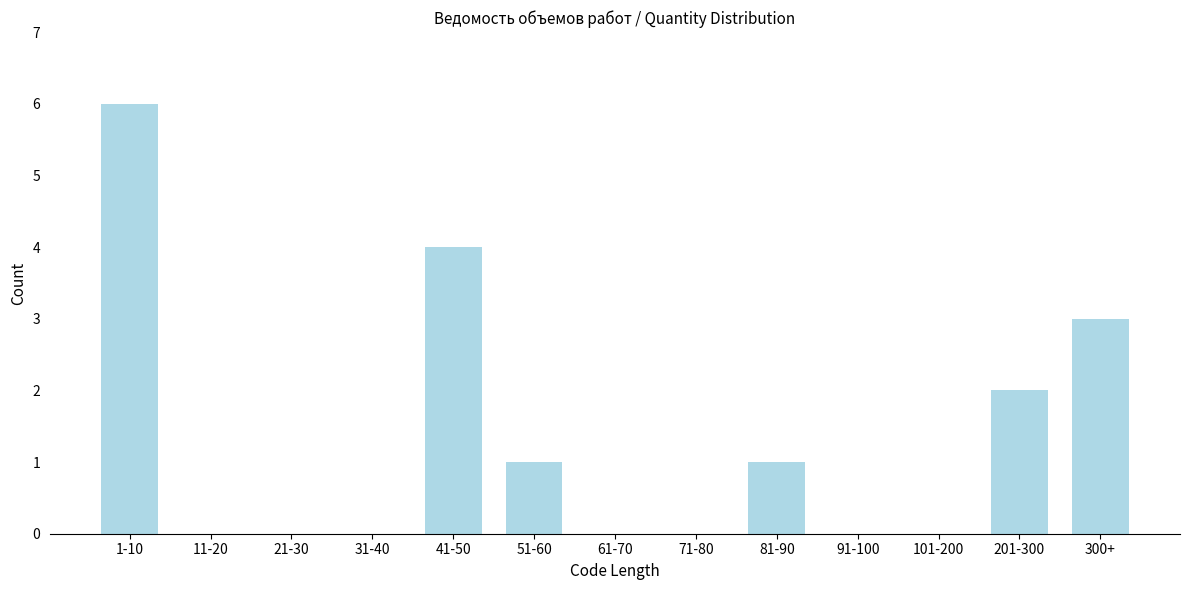

Reading left to right, what are all the values shown in this chart?

1-10=6	11-20=0	21-30=0	31-40=0	41-50=4	51-60=1	61-70=0	71-80=0	81-90=1	91-100=0	101-200=0	201-300=2	300+=3